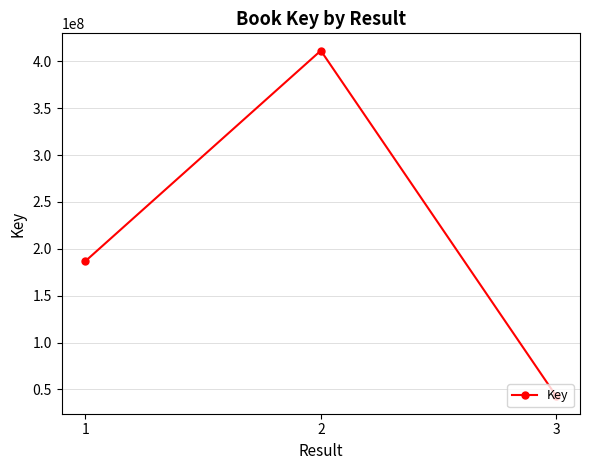

Reading left to right, list all the values displayed in this chart.

1=186717766	2=411522443	3=42534828